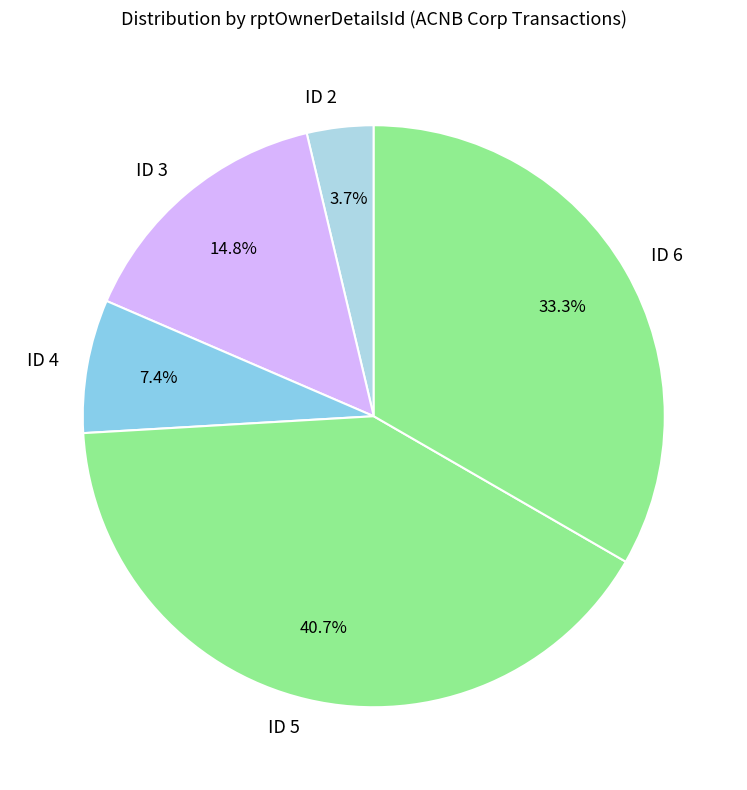

Is there a majority slice in this chart?

No